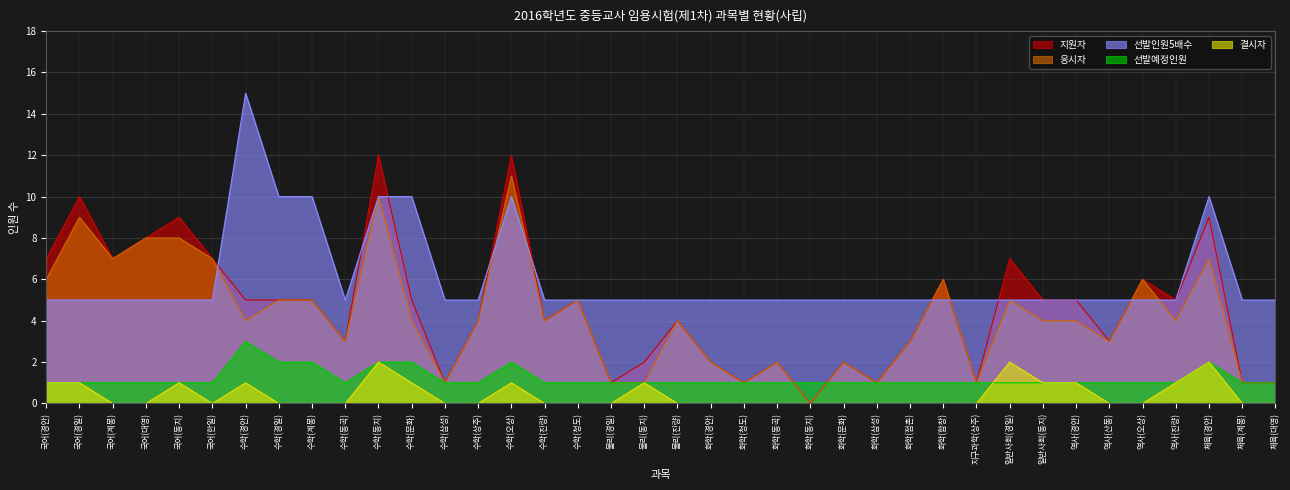

What is the sum of the 지원자 values at 화학(문화) and 일반사회(경일)?

9